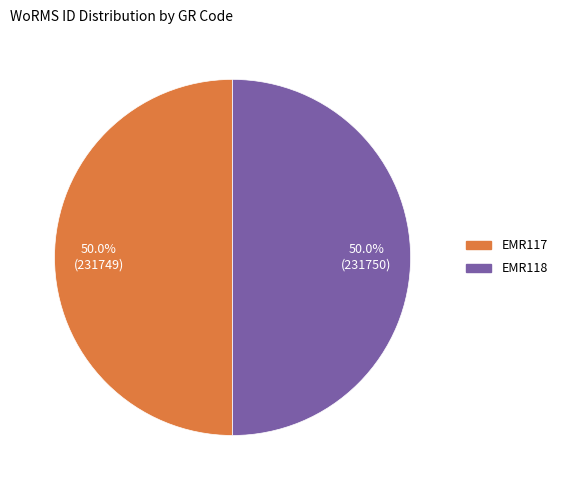

The EMR117 slice represents 43% of the pie. True or false?

False